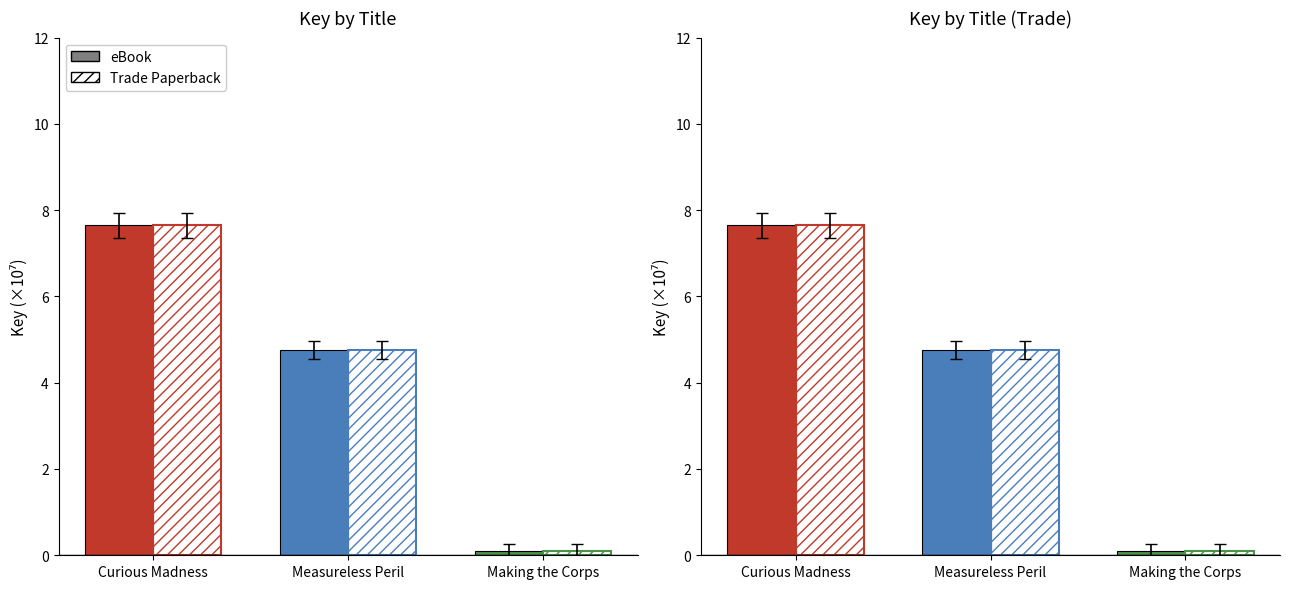

How many data points does each series have?

3